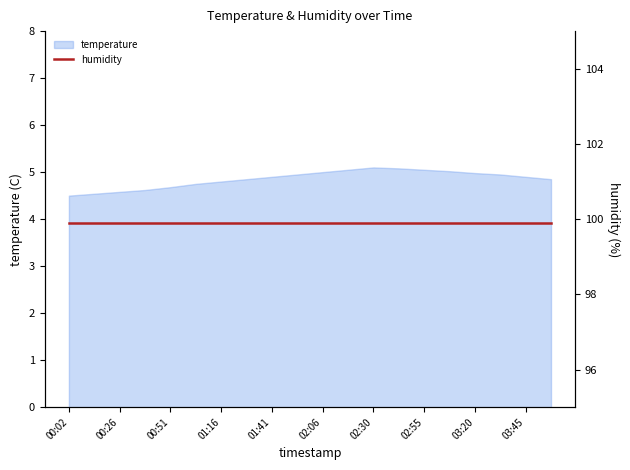

What is the maximum value shown in the chart?

5.1